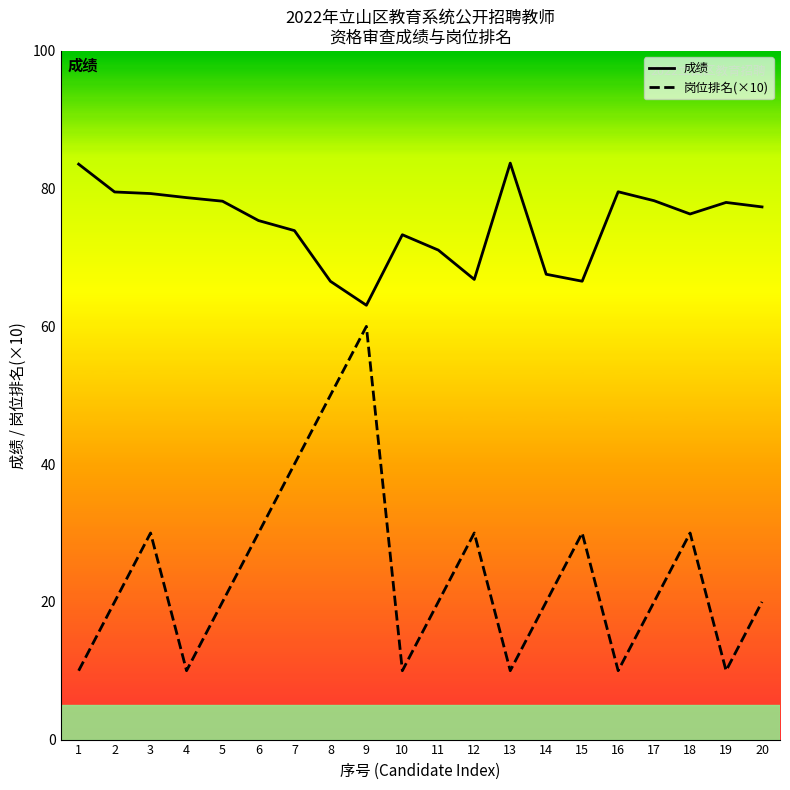

Is it true that 成绩 equals 66.5 at 8?

True